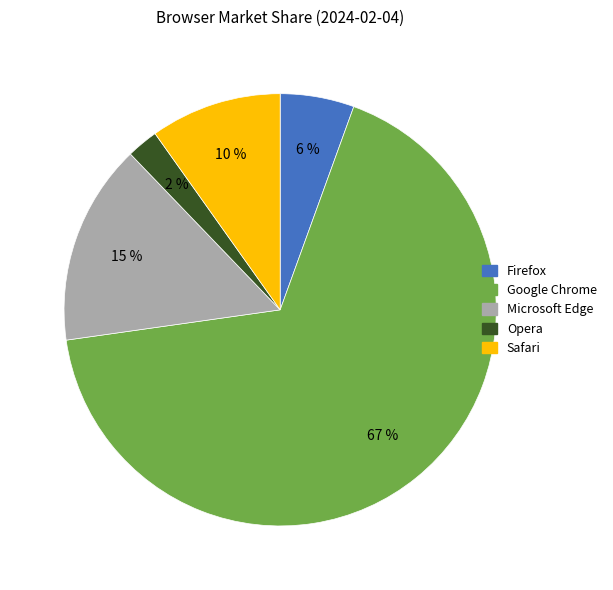

Rank the categories by value from lowest to highest.

Opera, Firefox, Safari, Microsoft Edge, Google Chrome